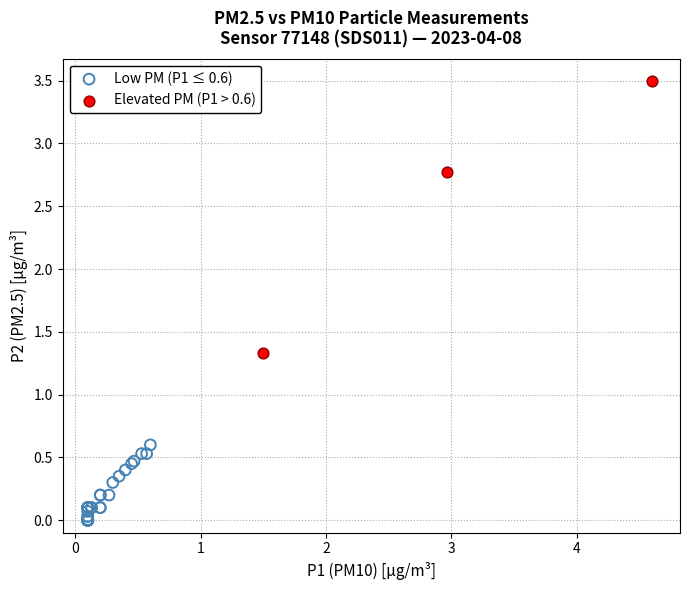

Which series has the widest spread of Y values?

Elevated PM (P1 > 0.6)